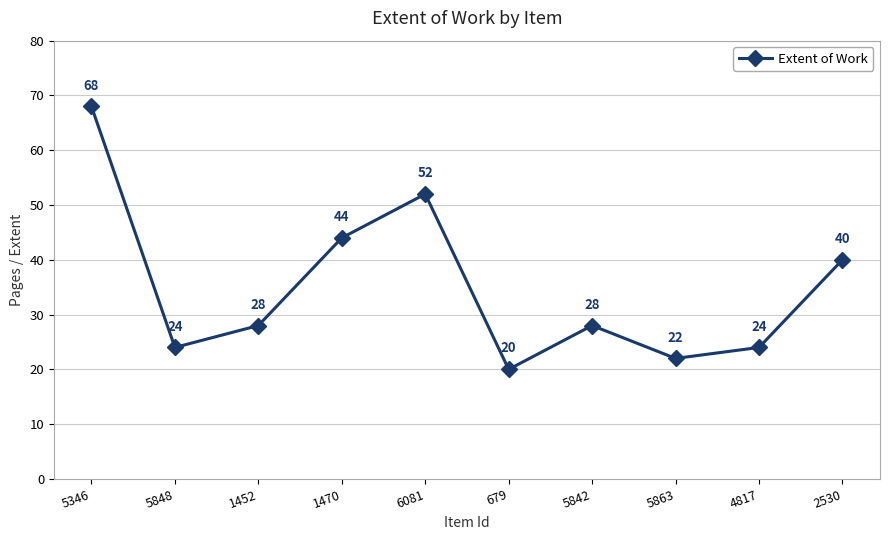

What is the change in value from 1452 to 5863?

-6